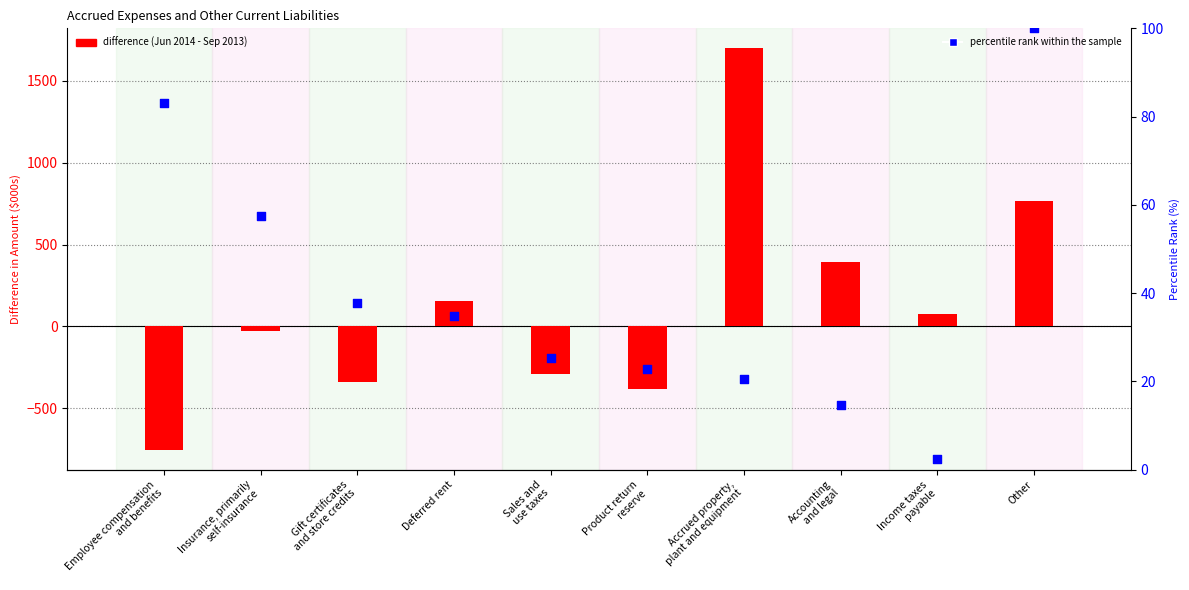

At which category is the sum across all series the highest?

Accrued property,
plant and equipment